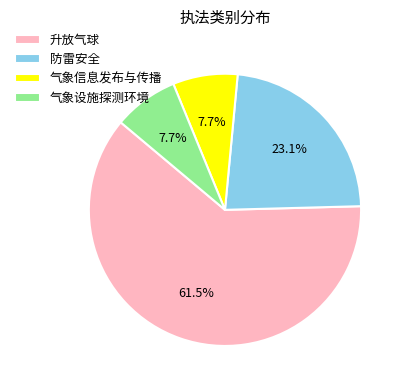

Is there any slice that represents more than half of the pie?

Yes